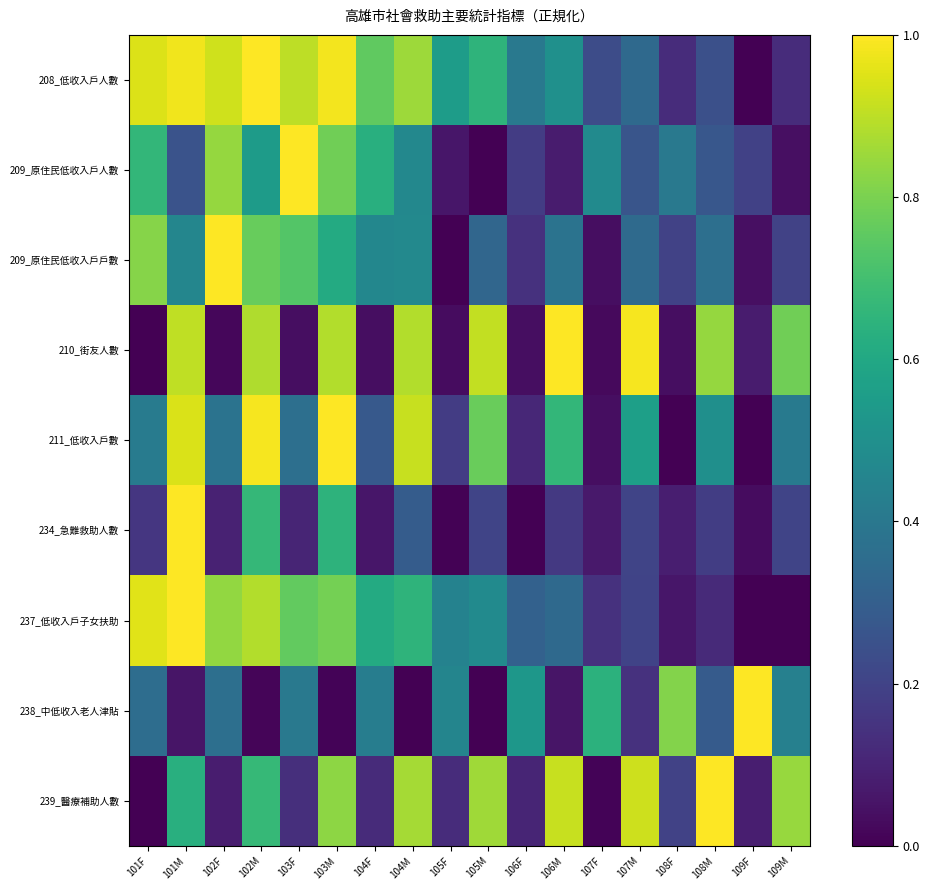

How many data points does each series have?

18